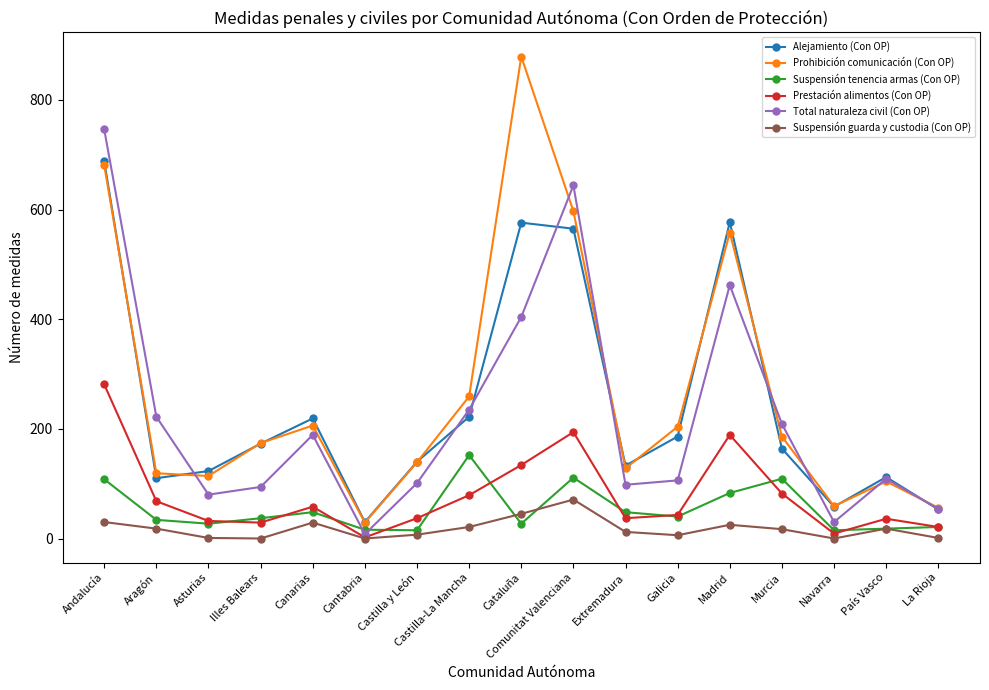

How many interior local valleys does the Prestación alimentos (Con OP) series have?

4